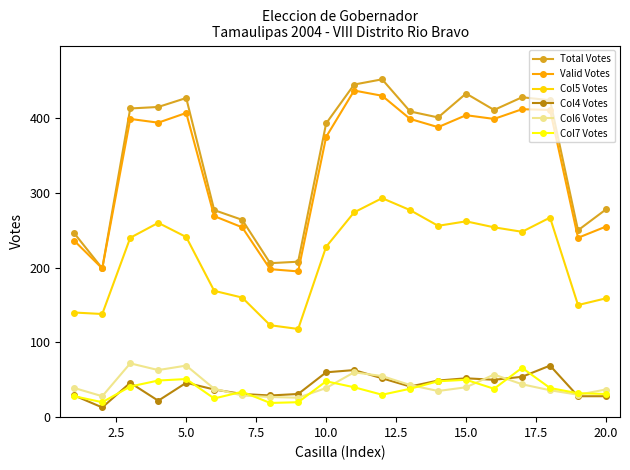

Which series has the largest total across all categories?

Total Votes